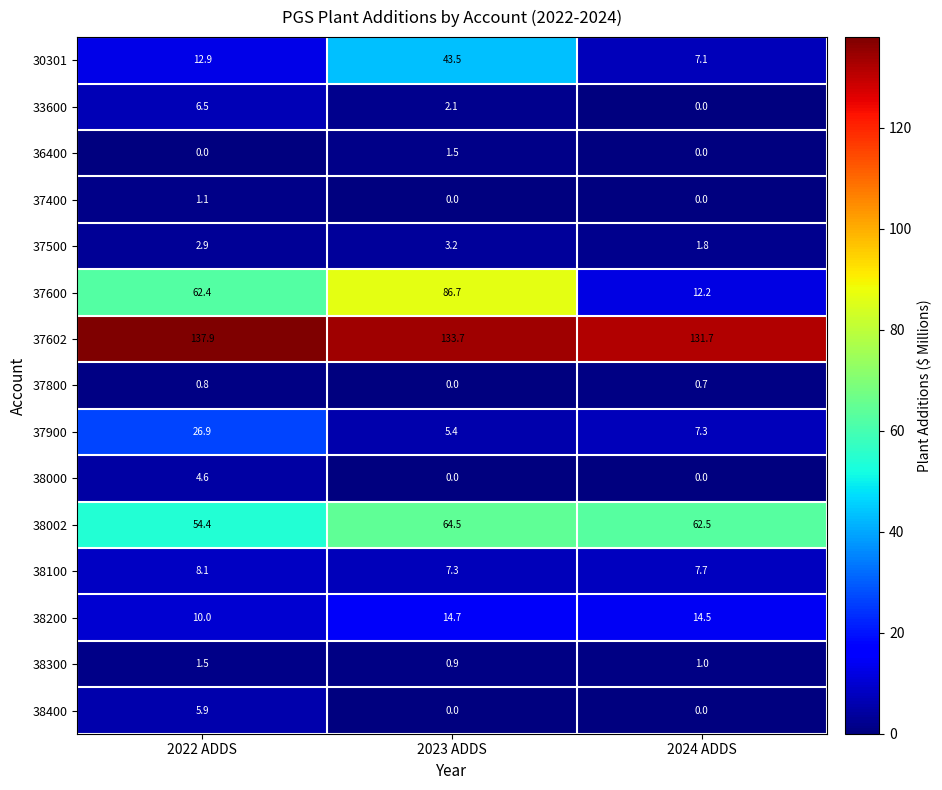

Which series has the largest total across all categories?

37602